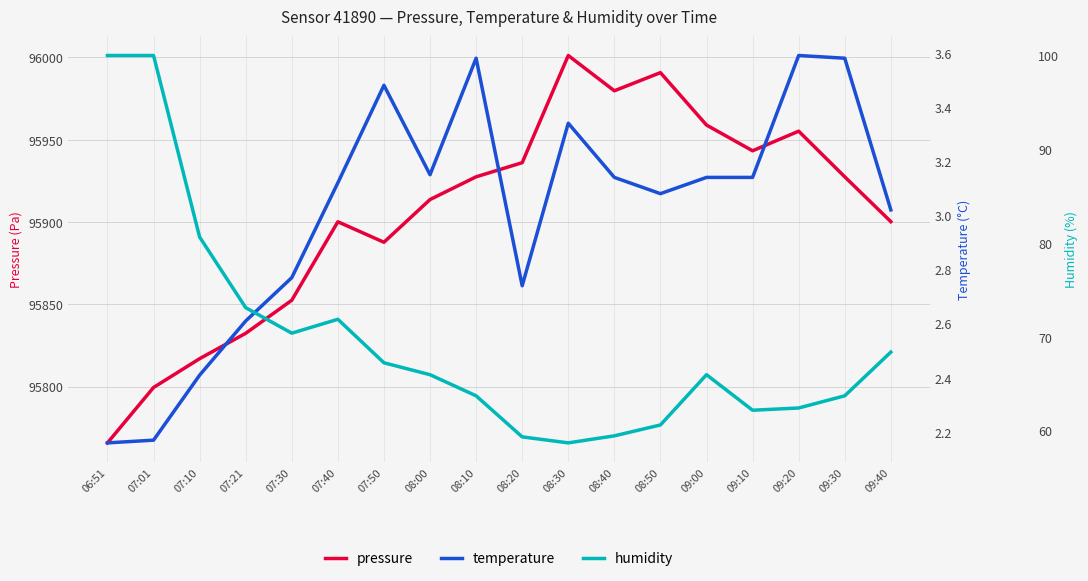

What is the approximate value of pressure at 08:50?

95990.8